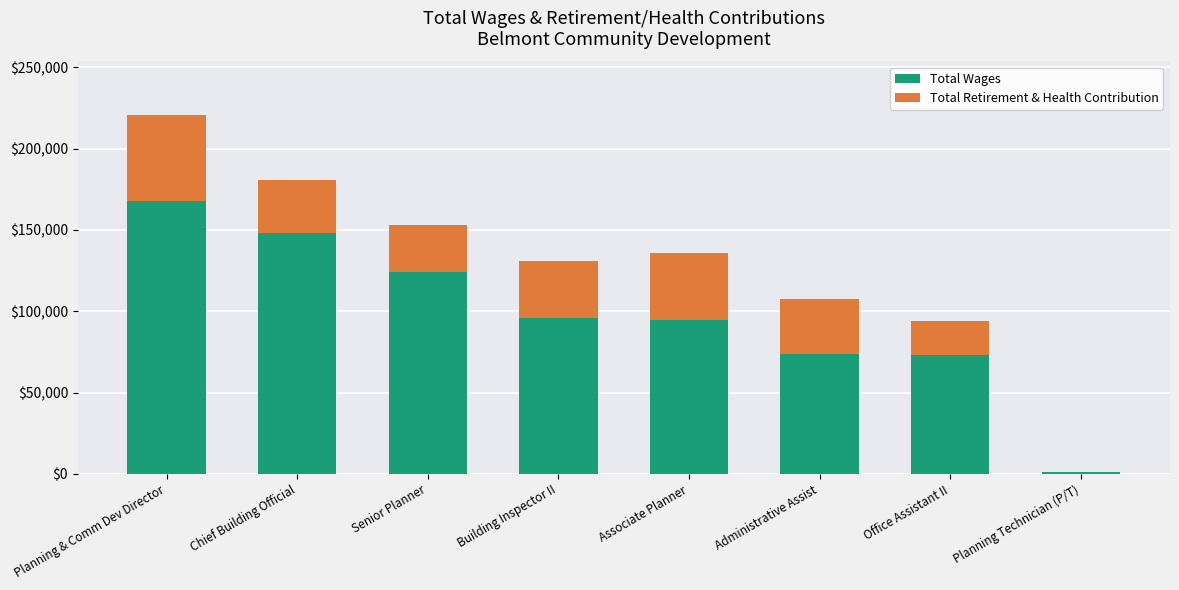

What is the total value across all series at Senior Planner?

153304